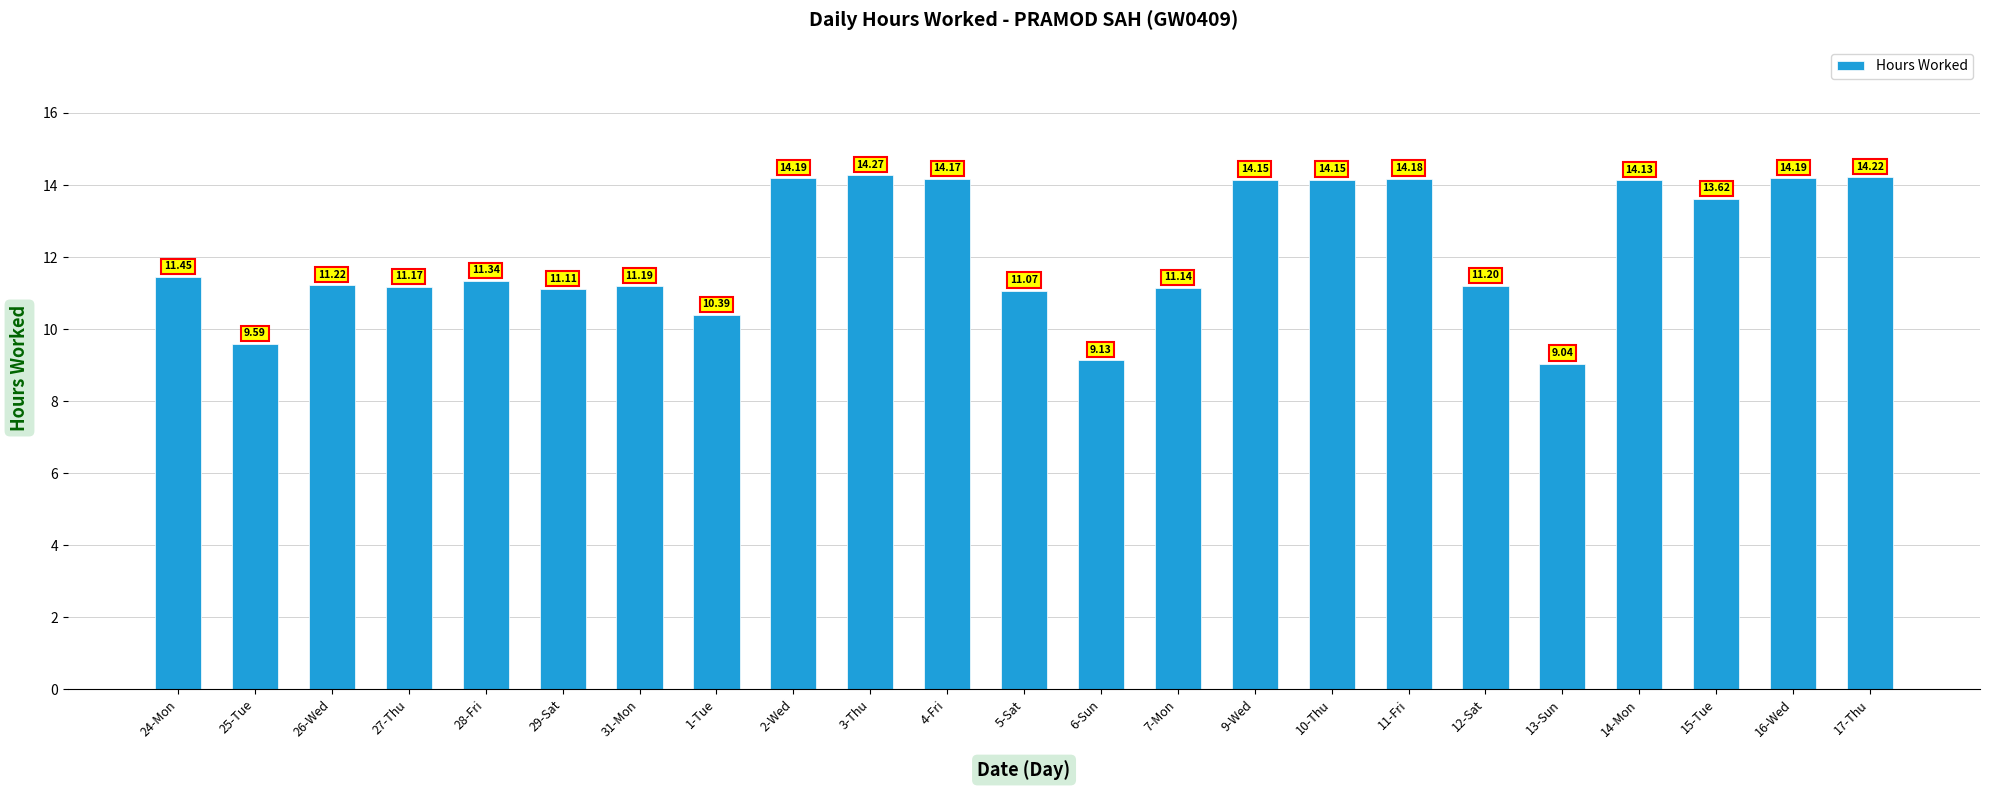

What is the ratio of the value at 11-Fri to the value at 12-Sat?

1.3